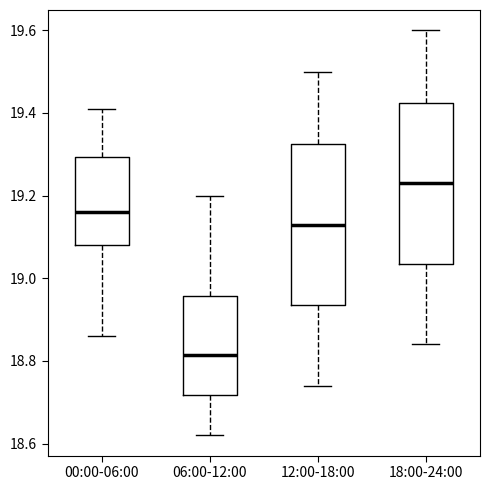

Which box has the lowest median line?

06:00-12:00